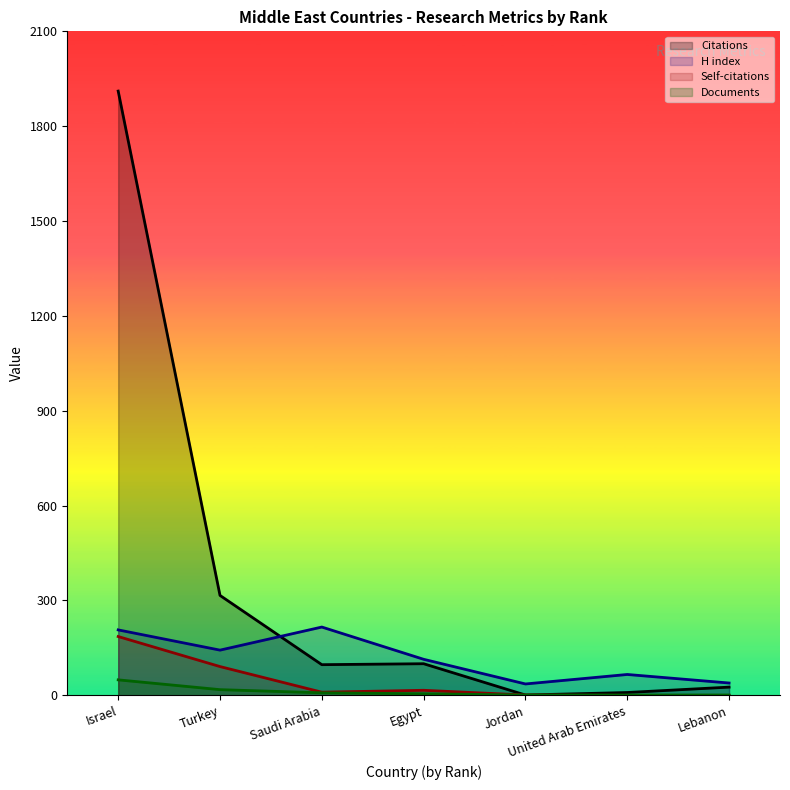

Reading right to left, extract all data points from this chart.

Citations: 26	9	1	100	97	316	1911
Self-citations: 0	0	1	16	10	91	186
H index: 39	66	36	114	216	143	207
Documents: 1	1	1	5	8	18	49